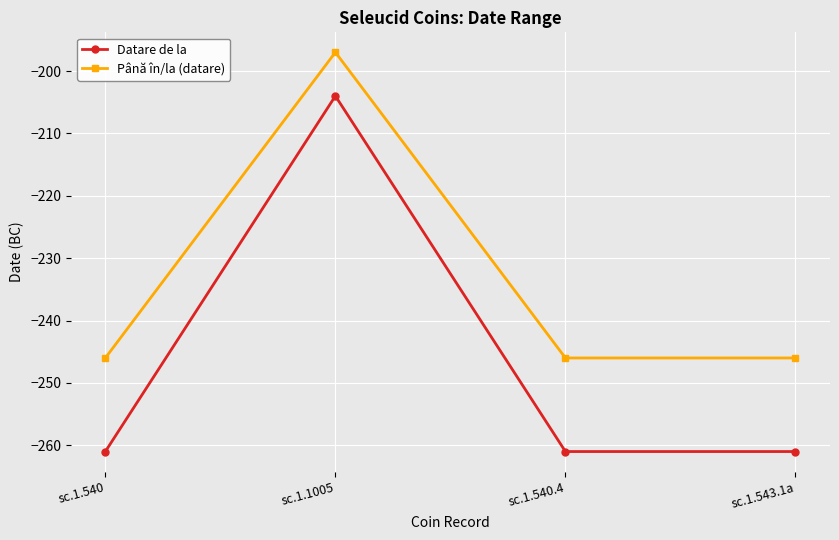

True or false: Datare de la and Până în/la (datare) cross at least once.

False